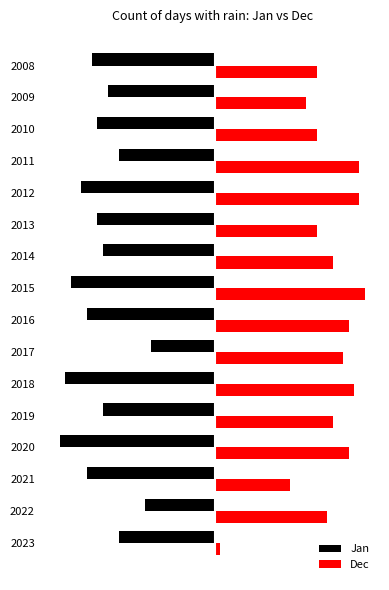

What are all the series names shown in the legend?

Jan, Dec